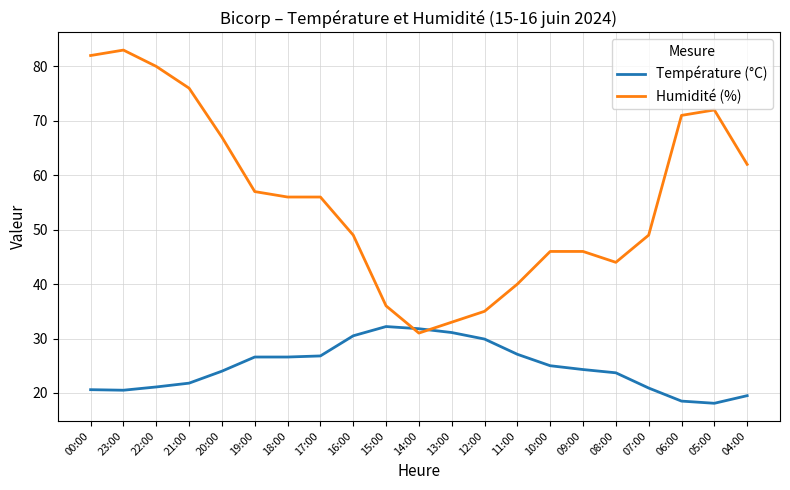

What is the spread (max minus min) of values at 11:00?

12.9